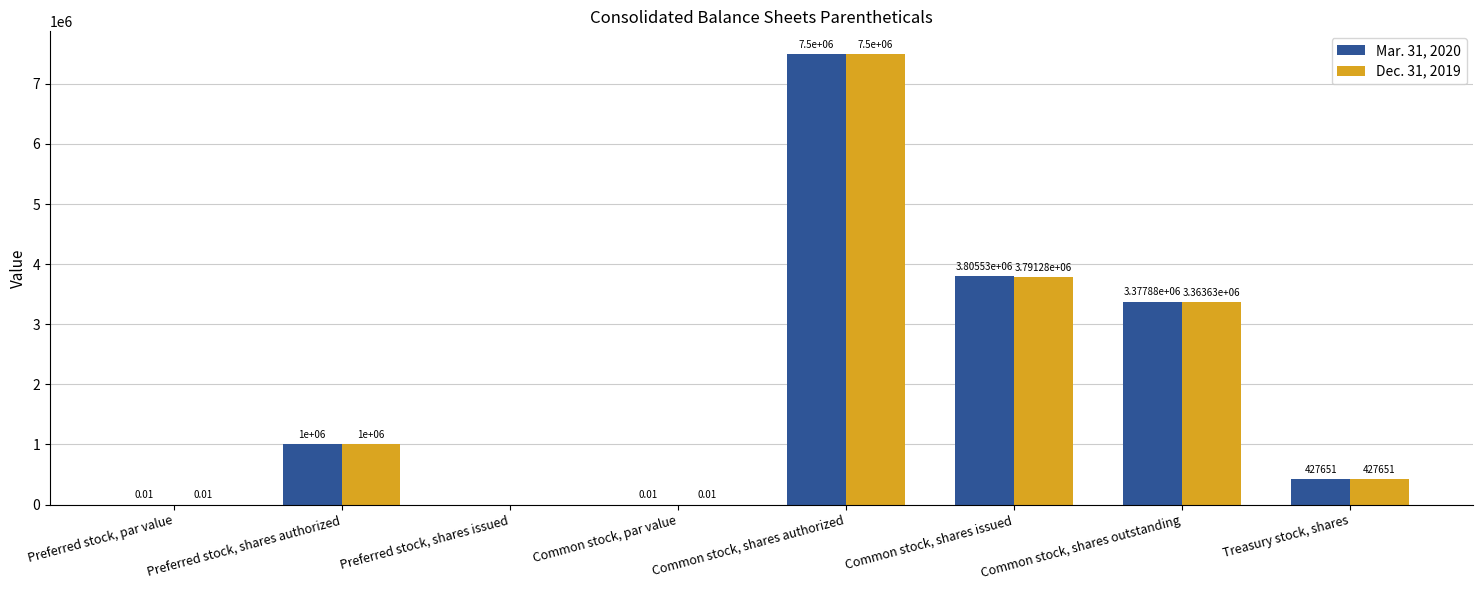

Are the bars horizontal?

No